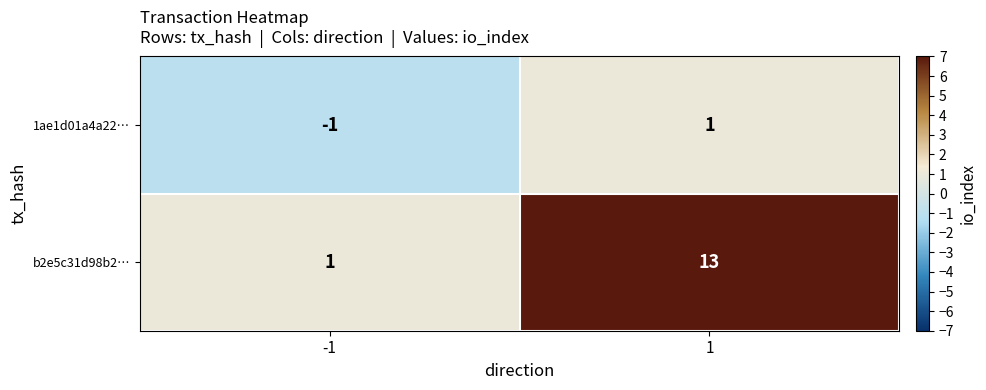

How many series are shown in this chart?

2